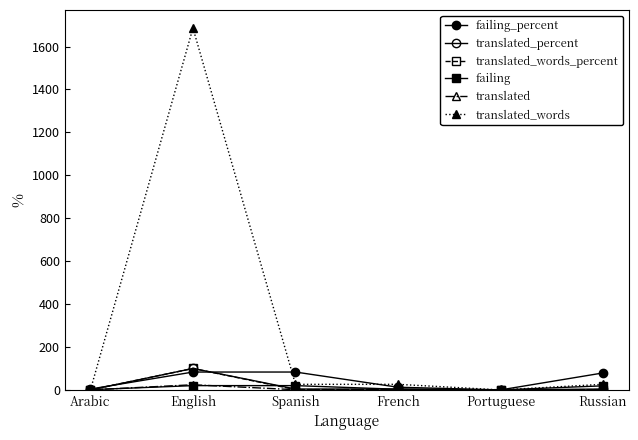

How many series are shown in this chart?

6